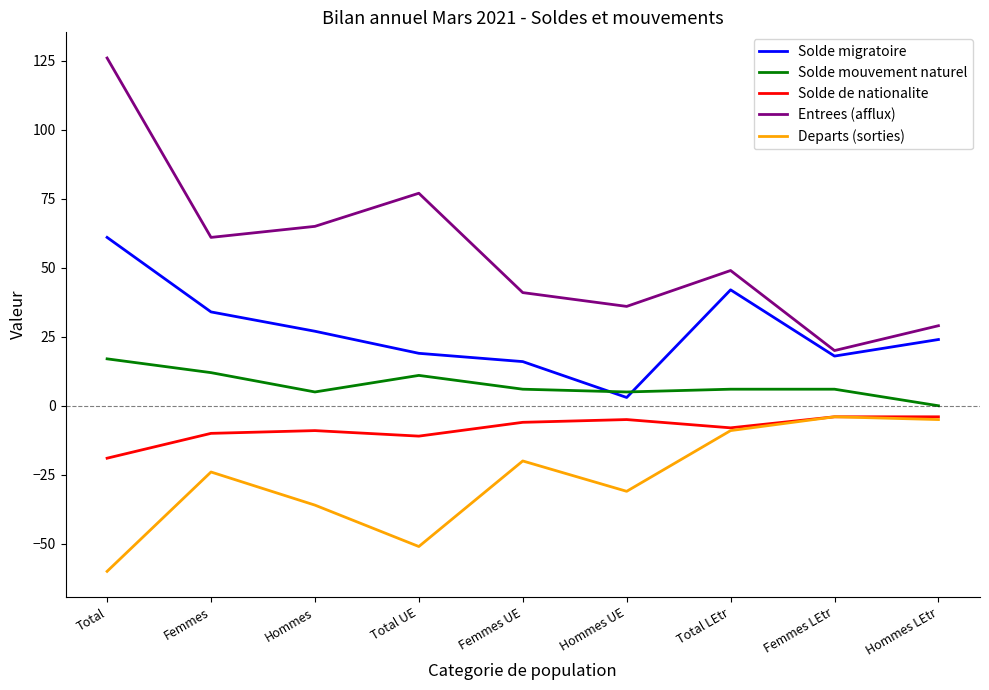

What is the smallest value displayed?

-60